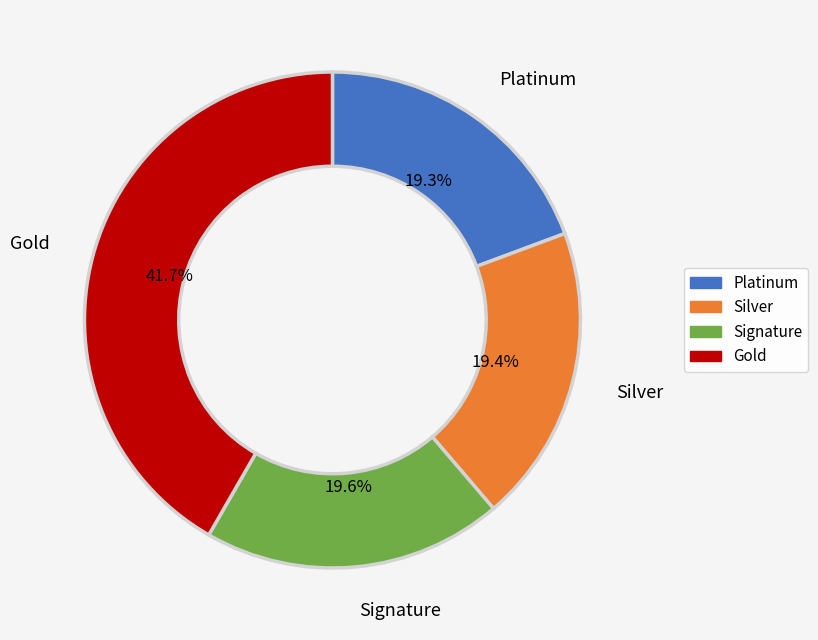

How many slices are in this pie chart?

4